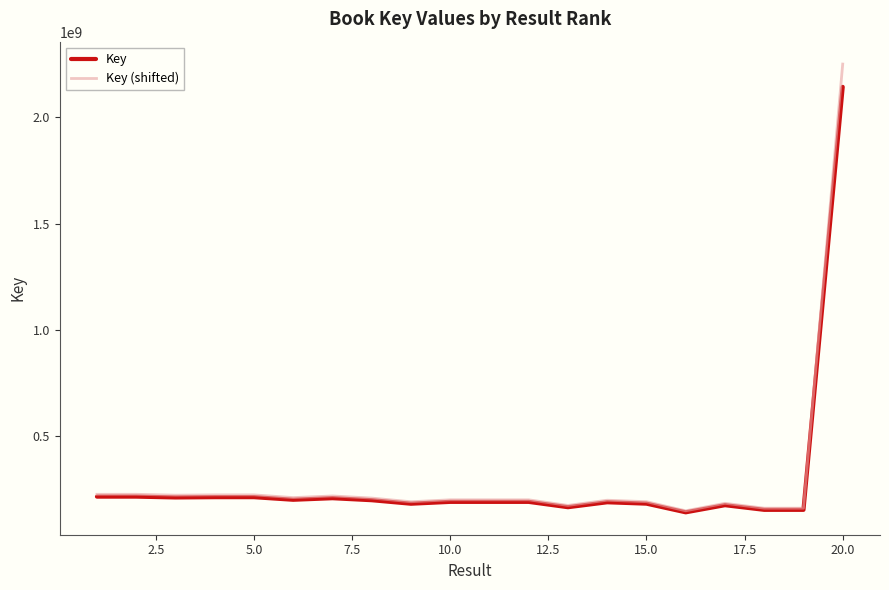

Rank the series by their maximum value, from lowest to highest.

Key, Key (shifted)